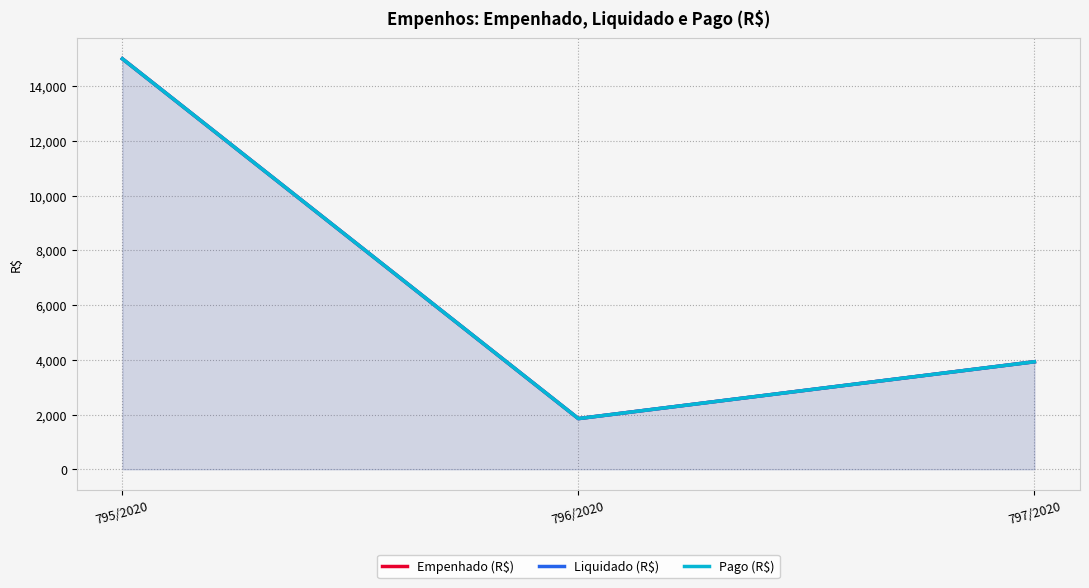

What is the value of the Pago (R$) point at the 1st from the left?

15000.0